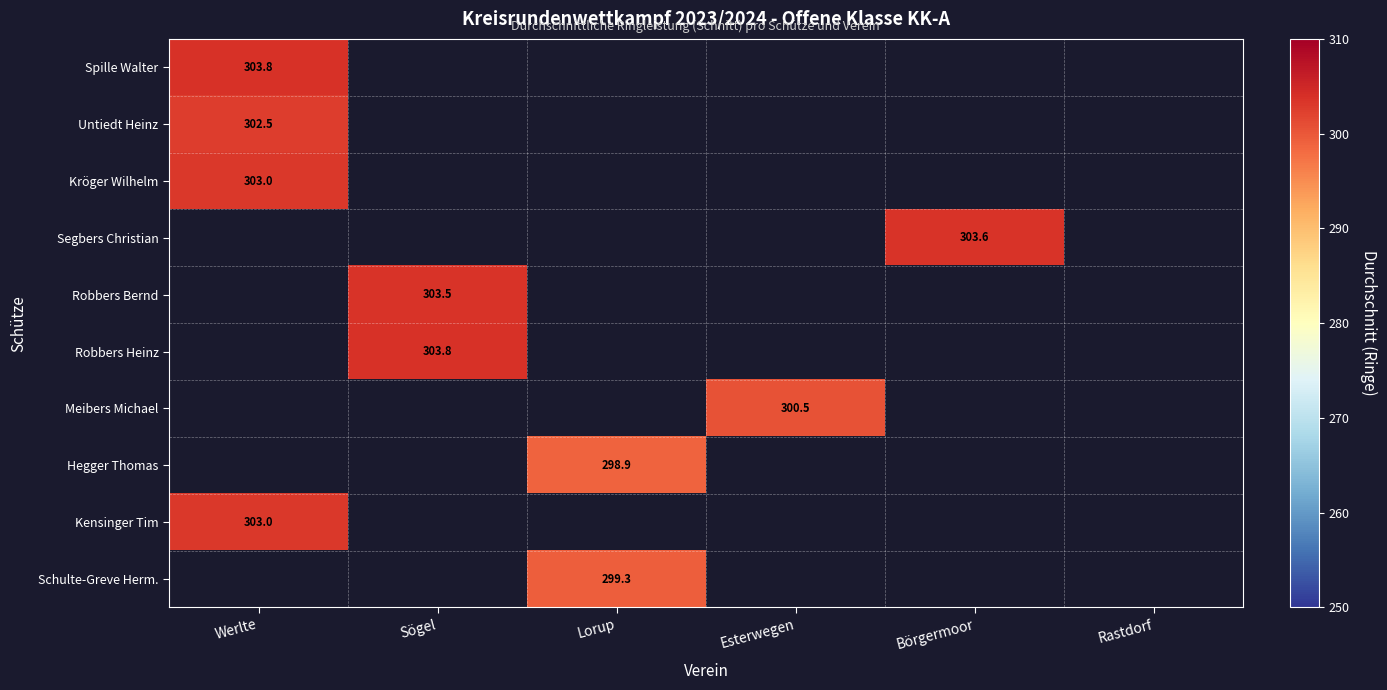

Which category has the lowest value across all series?

Lorup